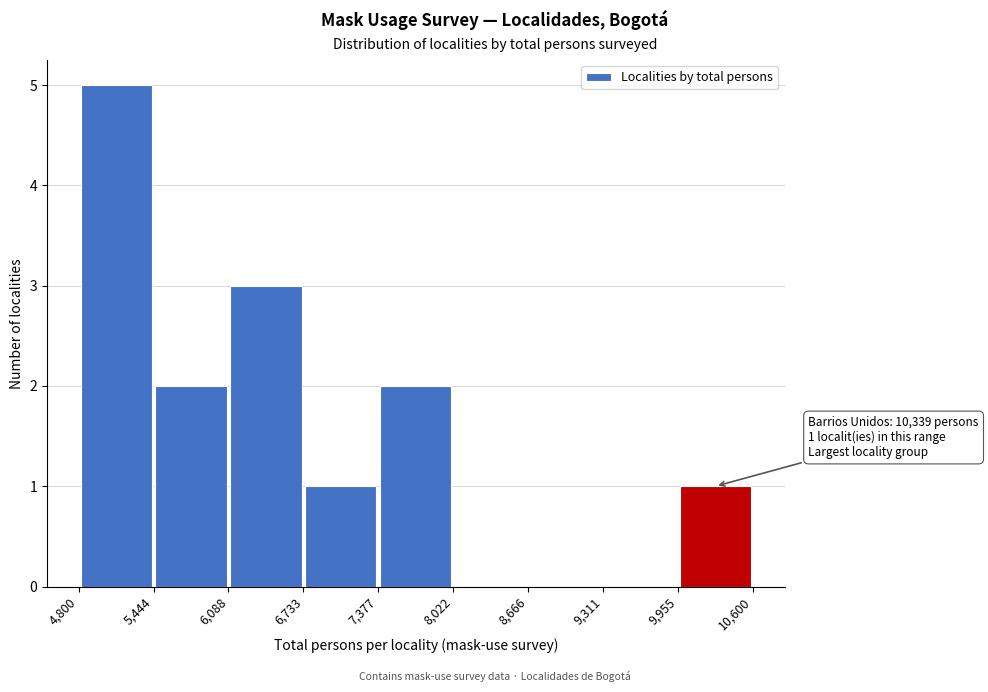

Which range on the x-axis has the tallest bar?

4,800 to 5,444